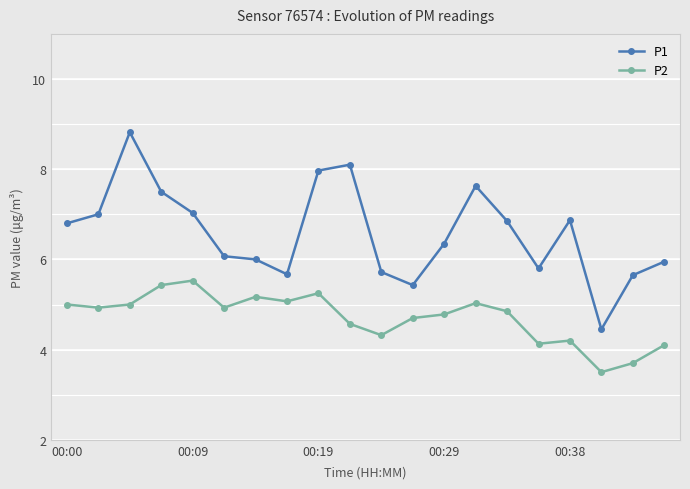

How many data points in P2 are above 4?

18